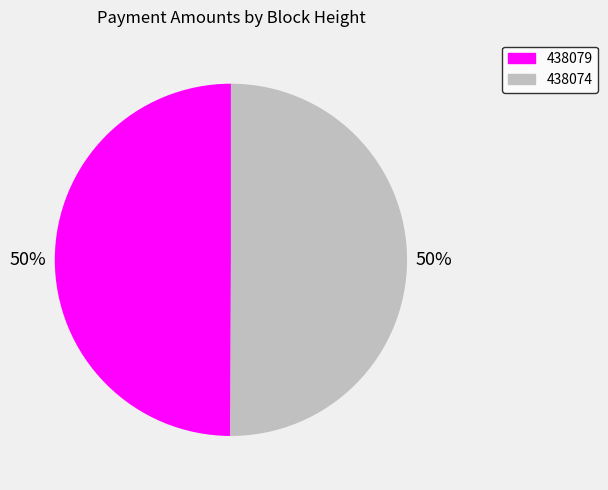

Combined, do 438079 and 438074 account for over 50%?

Yes